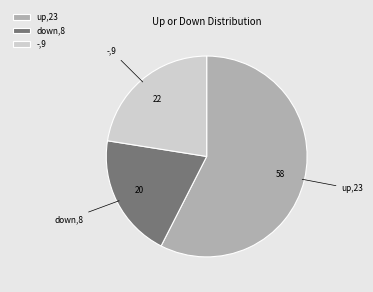

Combined, do -,9 and down,8 account for over 50%?

No